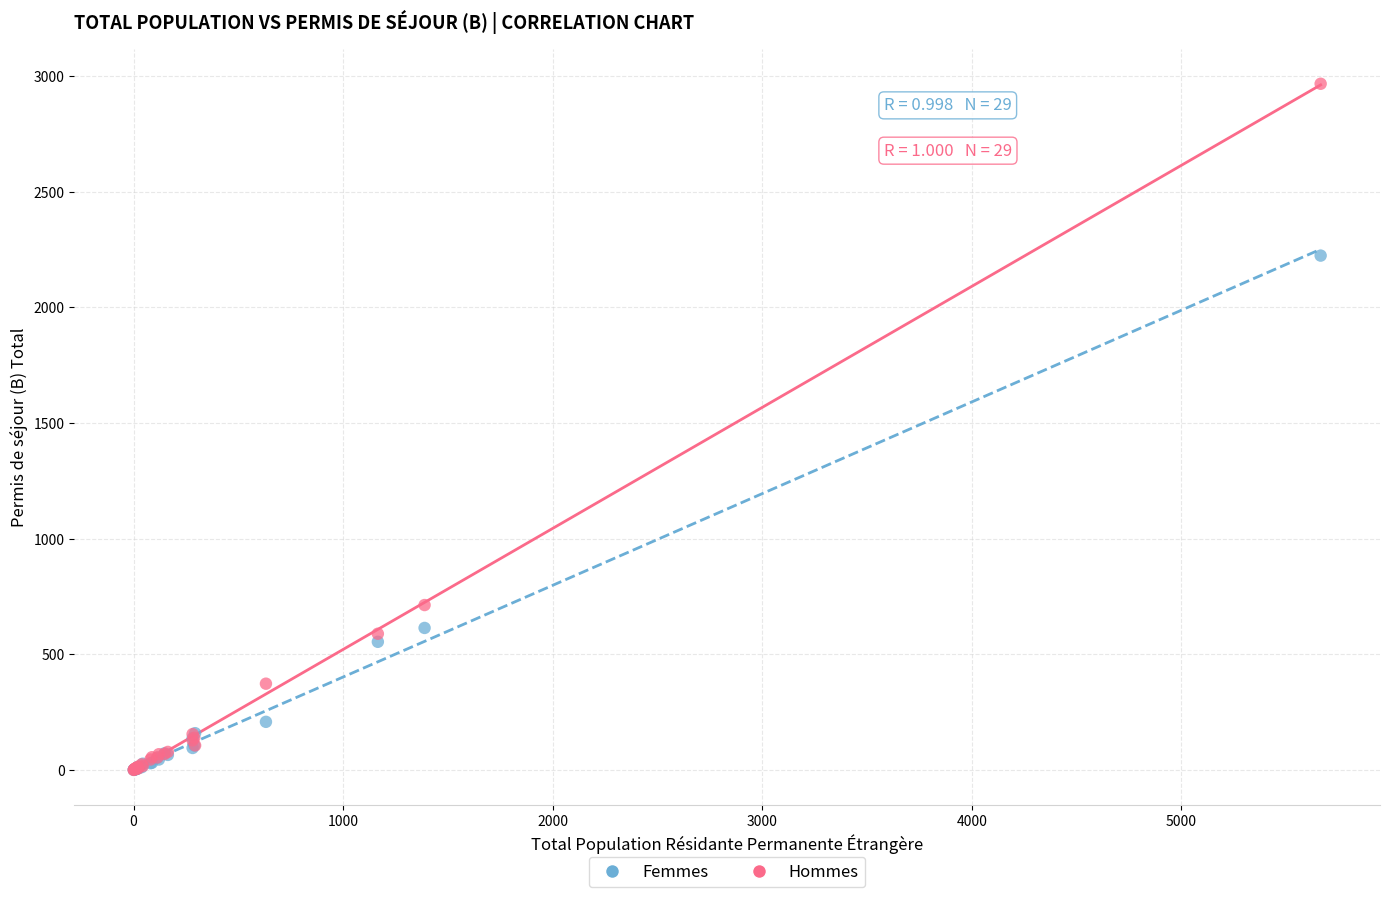

In the Femmes series, what Y value is closest to 1112?

614